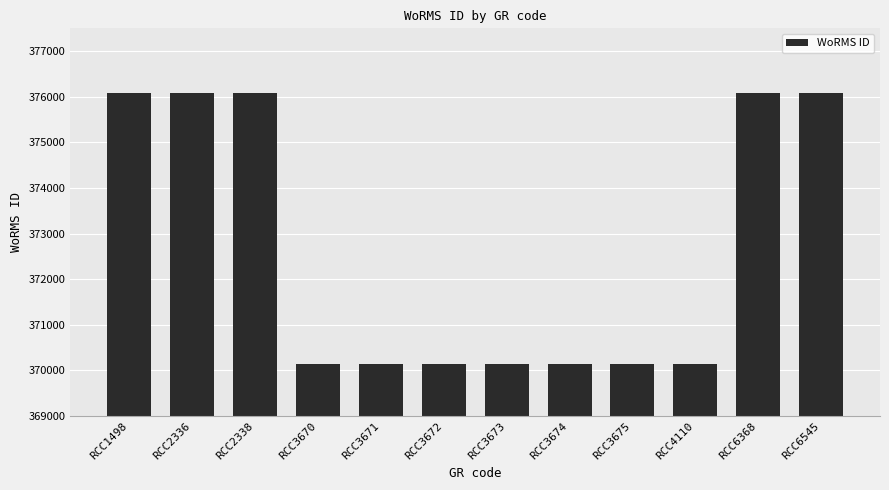

What is the difference between the maximum and minimum values?

5937